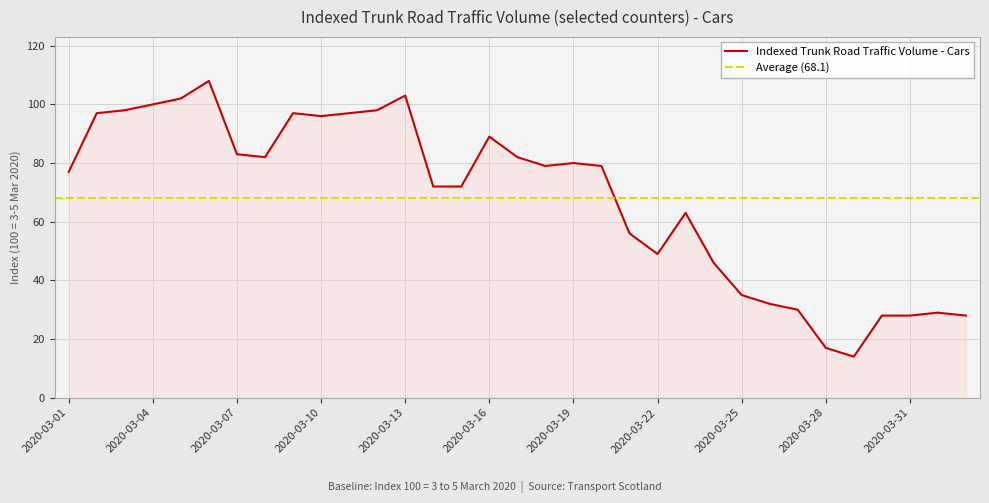

At which label does the data first exceed 79?

2020-03-02